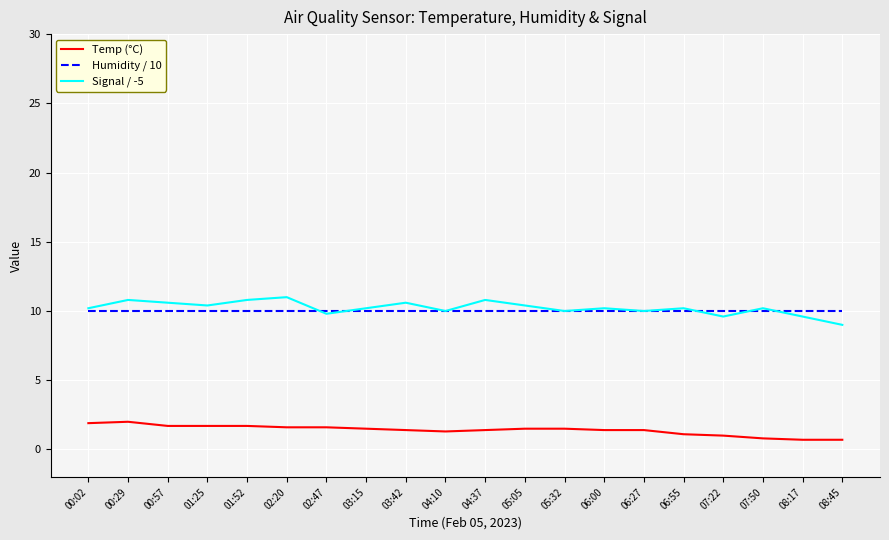

What position from the left is 06:27?

15